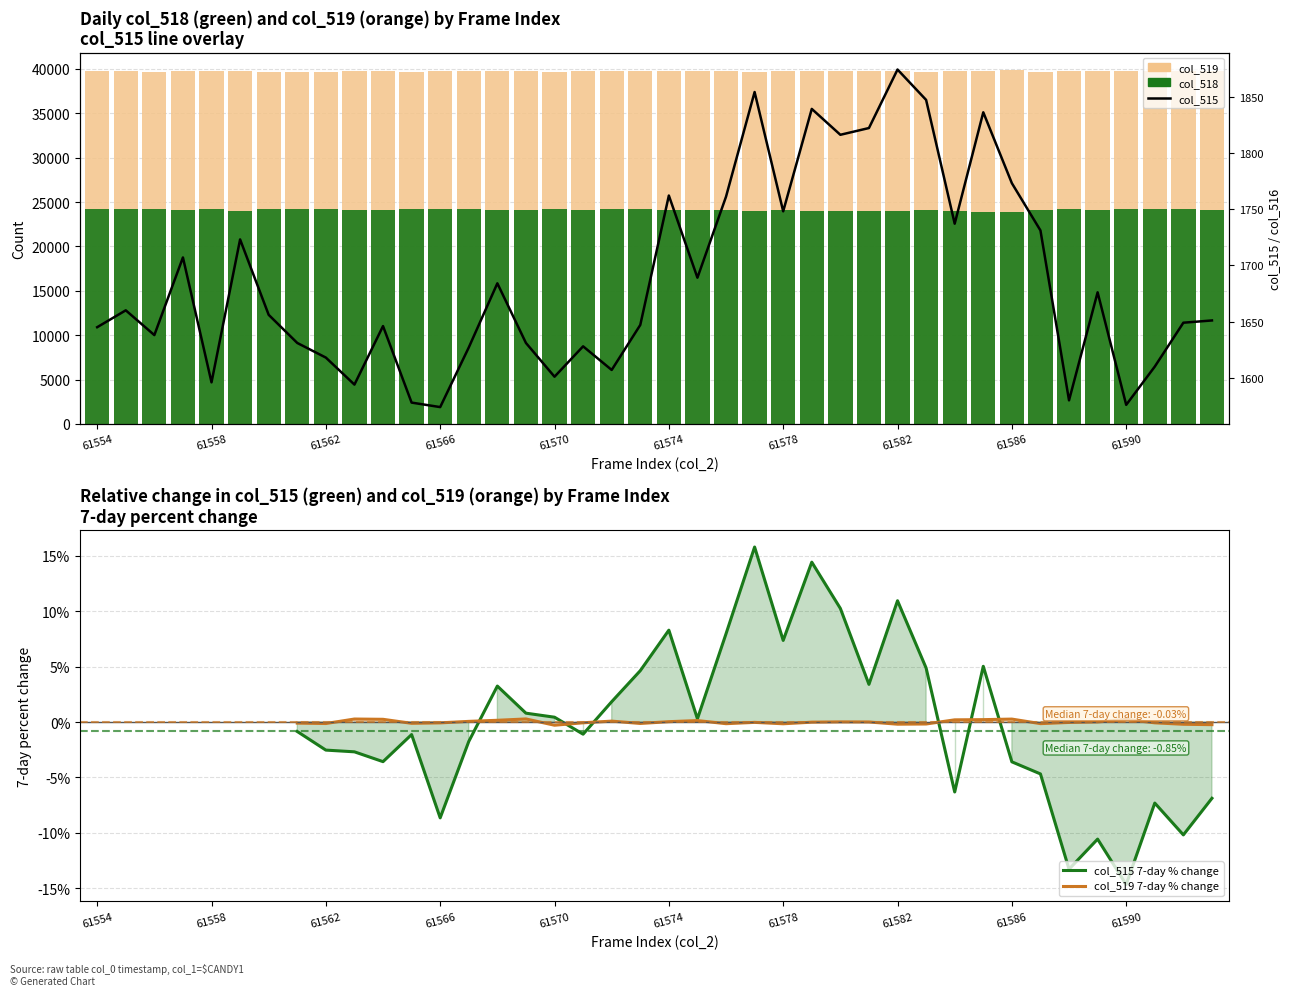

What is the difference between the maximum and minimum values in the col_515 series?

300